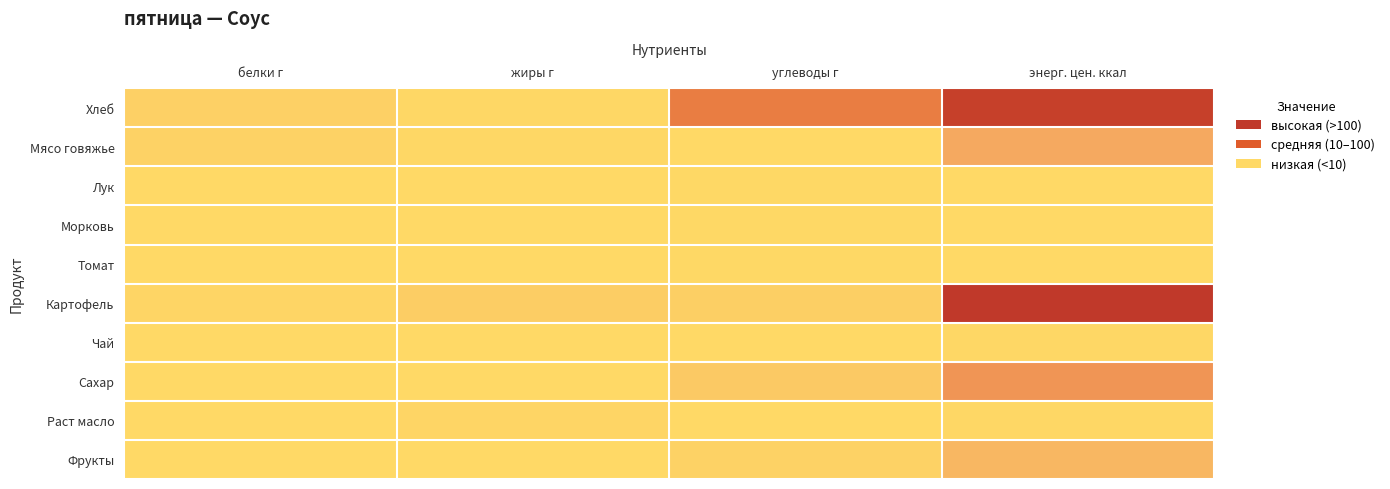

Reading right to left, list all the values displayed in this chart.

Хлеб: энерг. цен. ккал=232.0	углеводы г=128.0	жиры г=2.0	белки г=14.0
Мясо говяжье: энерг. цен. ккал=74.9	углеводы г=0.1	жиры г=3.0	белки г=11.6
Лук: энерг. цен. ккал=0.5	углеводы г=1.6	жиры г=0.0	белки г=0.3
Морковь: энерг. цен. ккал=0.4	углеводы г=1.3	жиры г=0.0	белки г=0.3
Томат: энерг. цен. ккал=0.4	углеводы г=1.1	жиры г=0.1	белки г=0.3
Картофель: энерг. цен. ккал=247.7	углеводы г=16.3	жиры г=18.4	белки г=5.3
Чай: энерг. цен. ккал=3.0	углеводы г=0.1	жиры г=0.1	белки г=0.4
Сахар: энерг. цен. ккал=99.8	углеводы г=25.0	жиры г=0.0	белки г=0.0
Раст масло: энерг. цен. ккал=3.0	углеводы г=0.0	жиры г=5.0	белки г=0.0
Фрукты: энерг. цен. ккал=52.0	углеводы г=11.4	жиры г=0.2	белки г=0.3